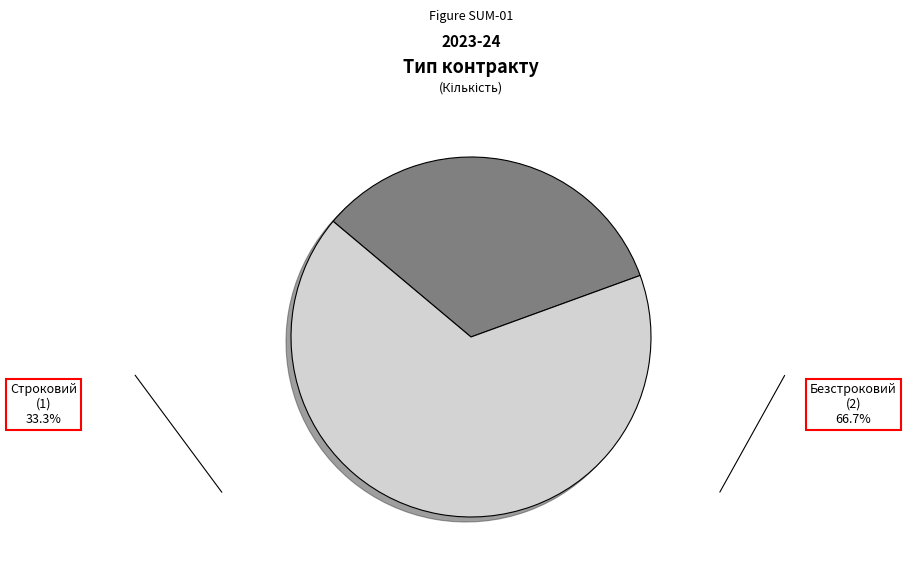

Is the sum of Безстроковий and Строковий greater than half?

Yes